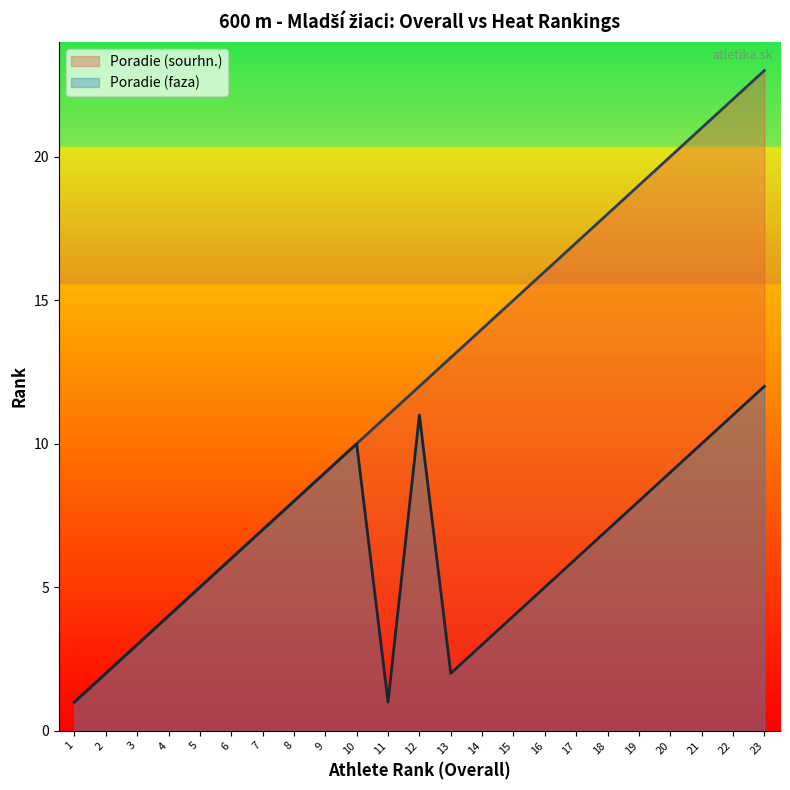

Rank the series by their average value, from highest to lowest.

Poradie (sourhn.), Poradie (faza)